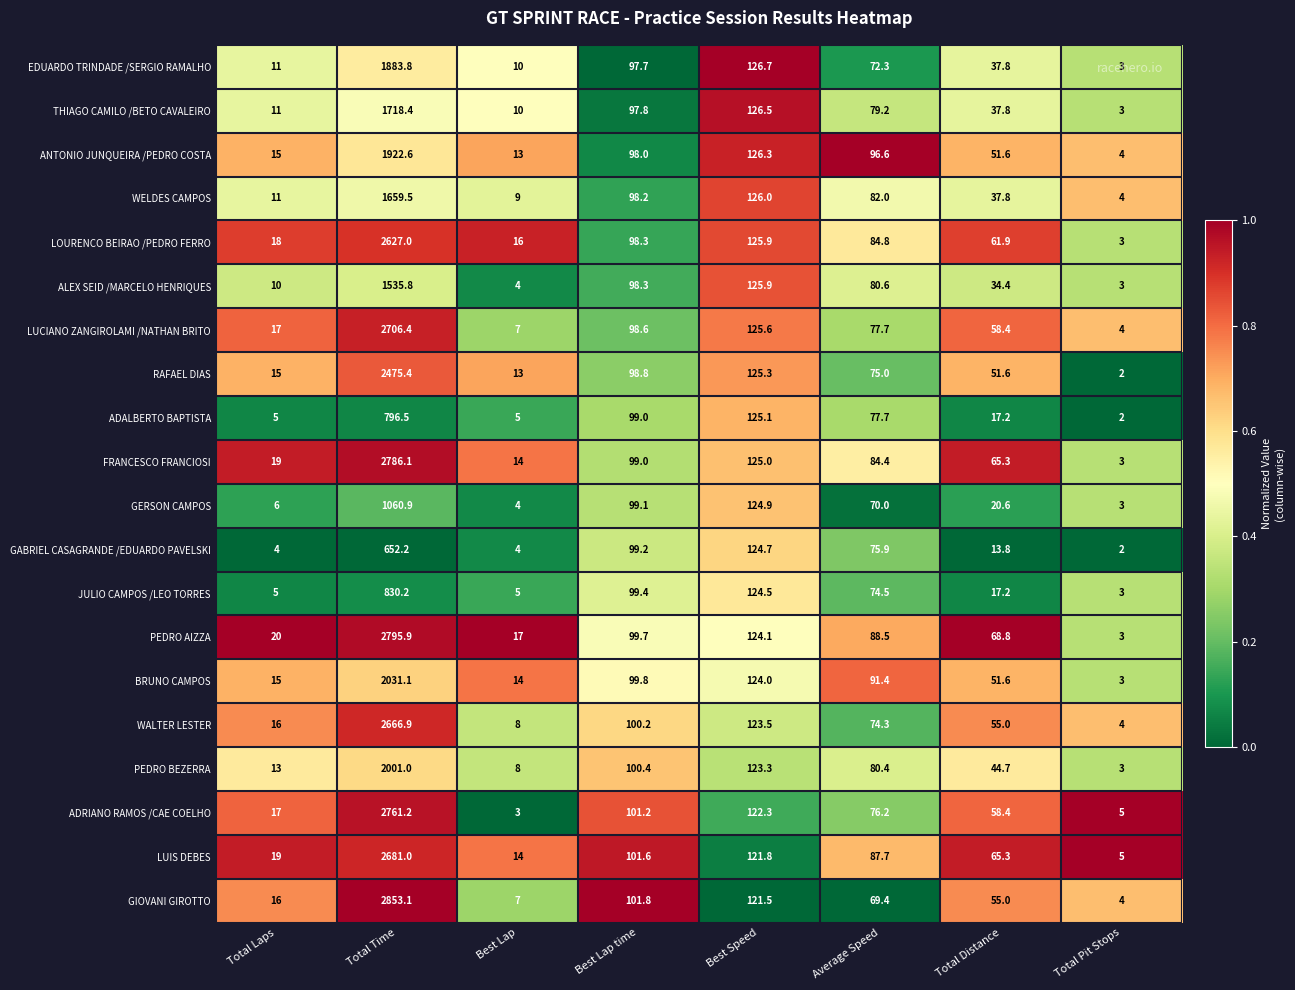

What is the difference between the JULIO CAMPOS /LEO TORRES values at Total Distance and Total Time?

813.0